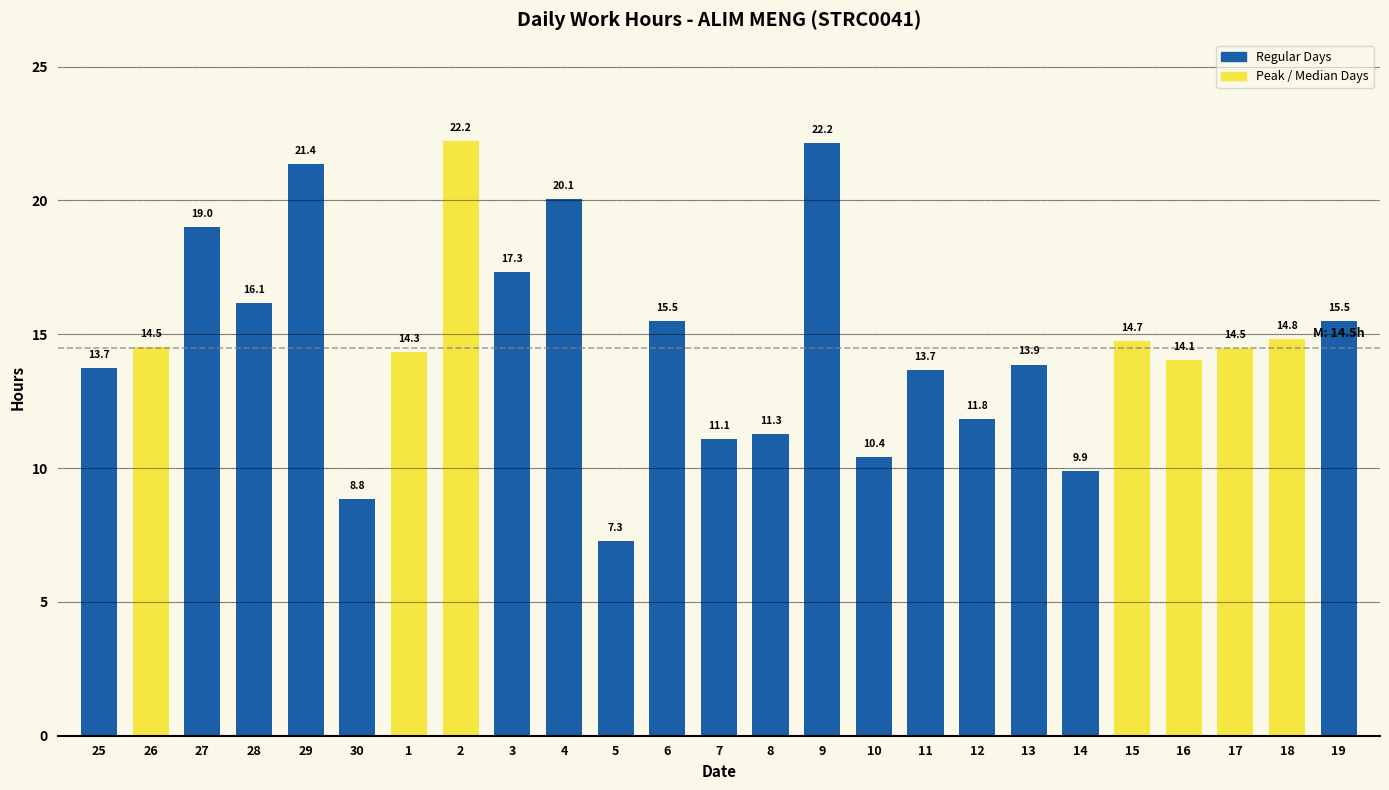

What is the ratio of the value at 28 to the value at 25?

1.2